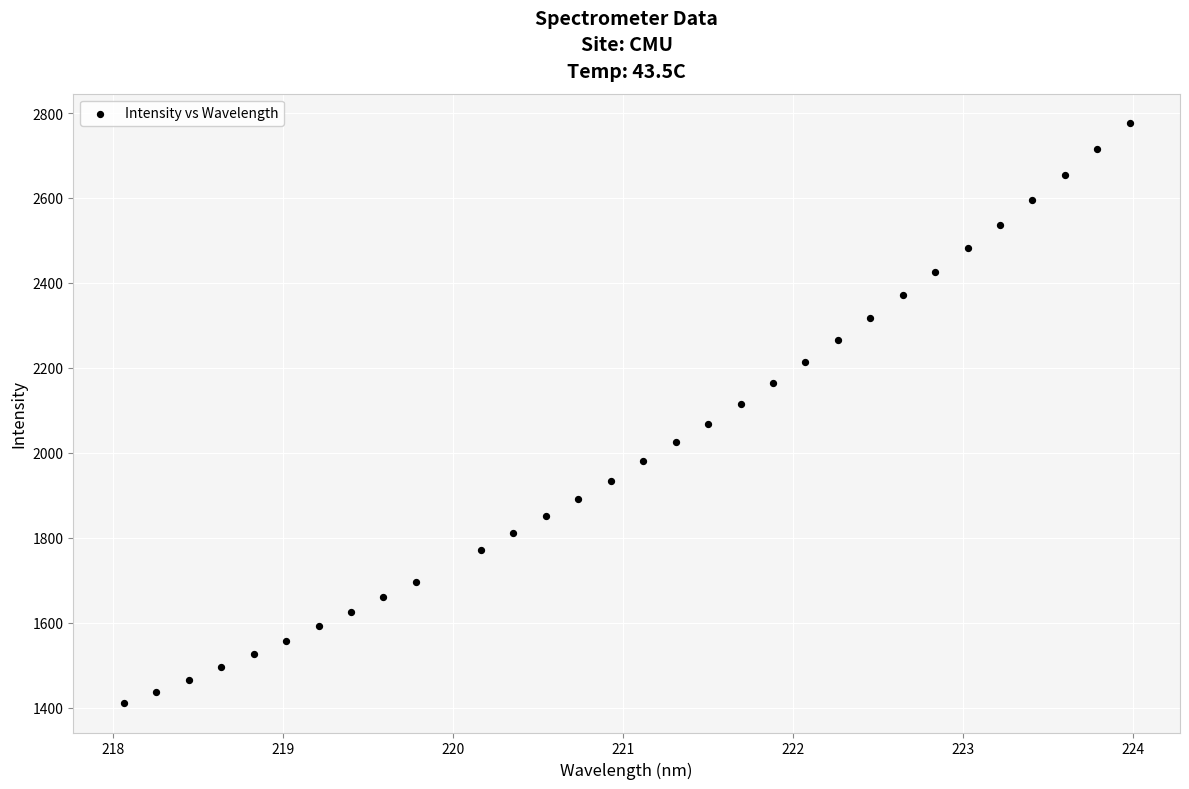

What is the range of Y values (max minus min)?

1367.1